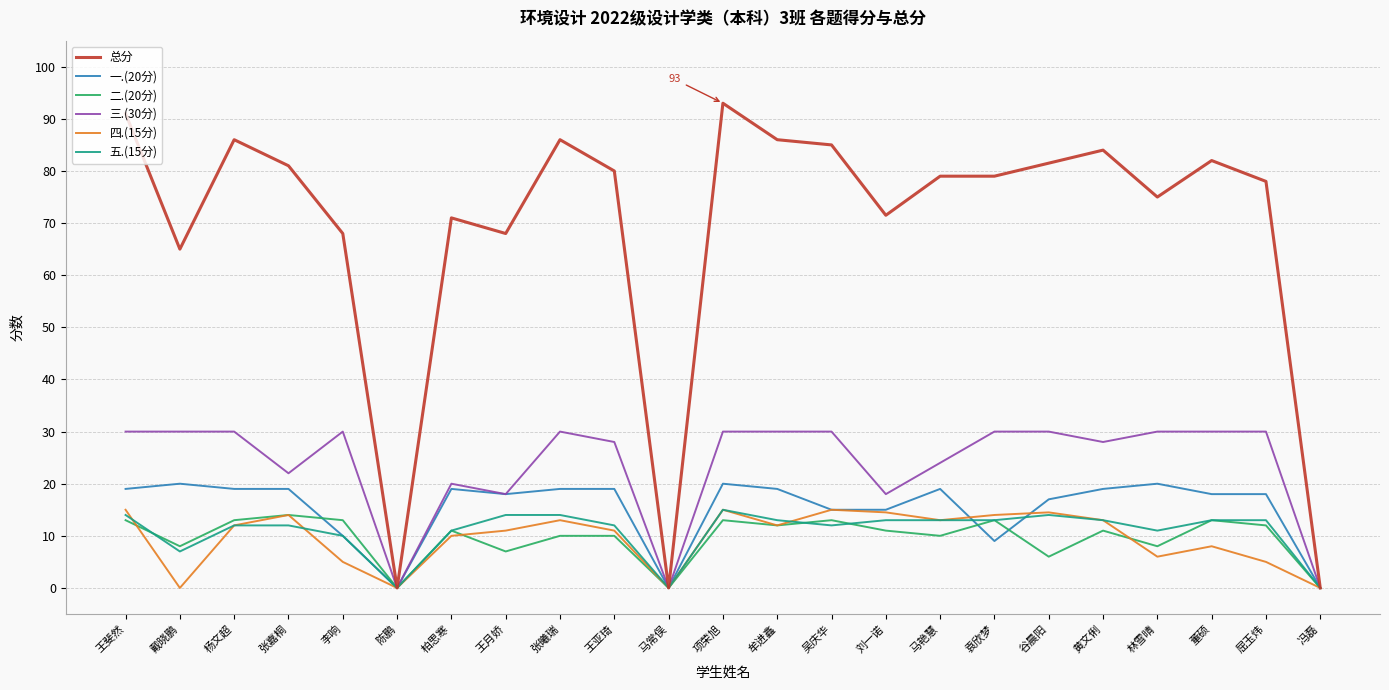

What is the highest value of the 二.(20分) series?

14.0